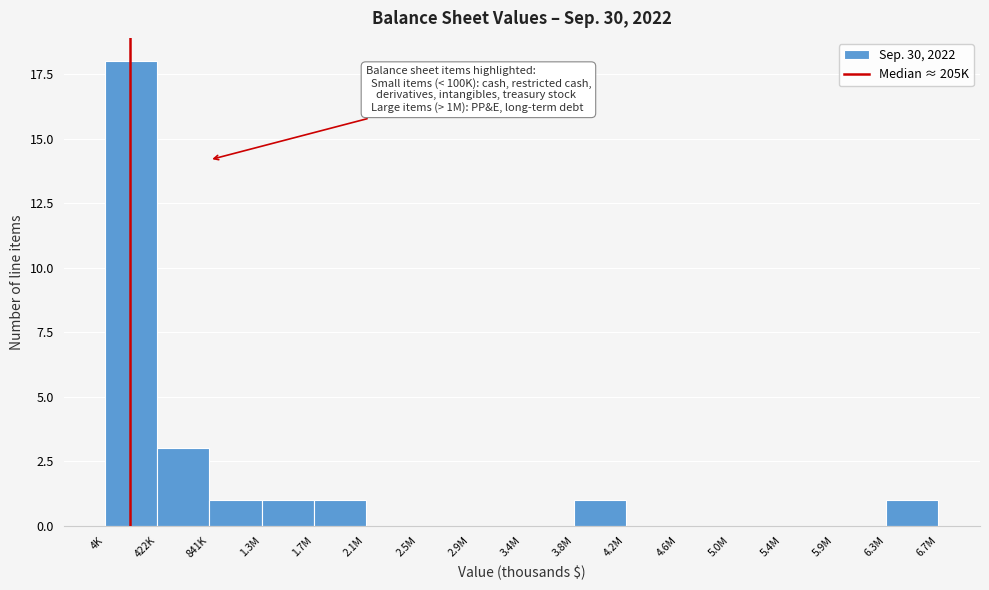

Reading right to left, extract all data points from this chart.

6.3M=1	5.9M=0	5.4M=0	5.0M=0	4.6M=0	4.2M=0	3.8M=1	3.4M=0	2.9M=0	2.5M=0	2.1M=0	1.7M=1	1.3M=1	841K=1	422K=3	4K=18